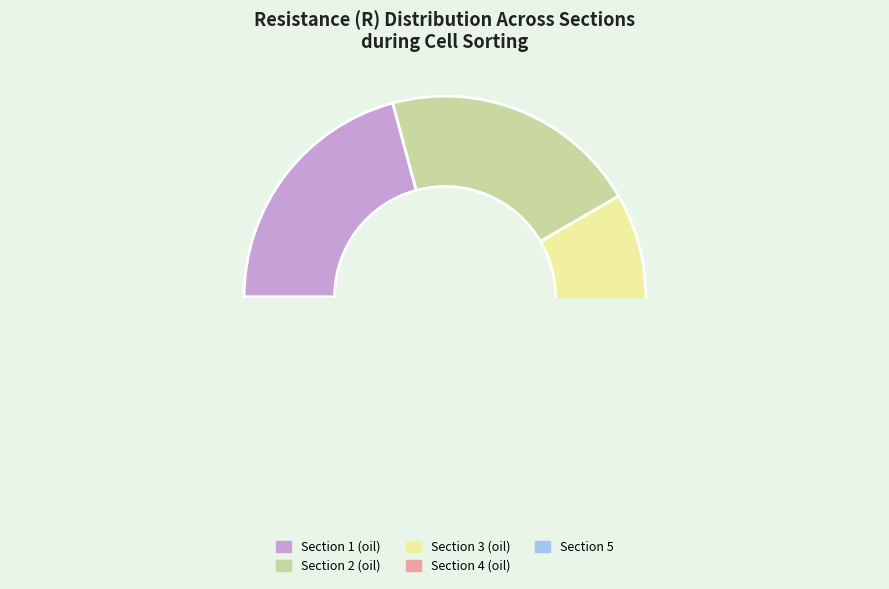

Rank the categories by value from highest to lowest.

Section 1 (oil), Section 2 (oil), Section 3 (oil), Section 4 (oil), Section 5